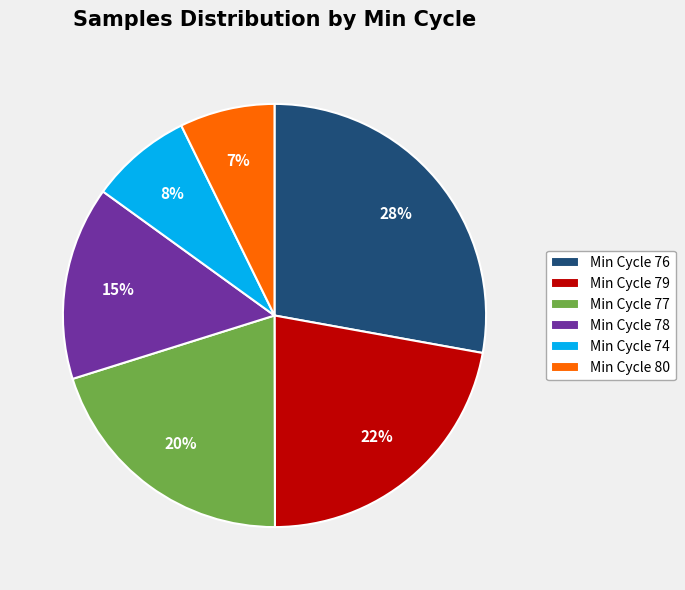

Is there a majority slice in this chart?

No